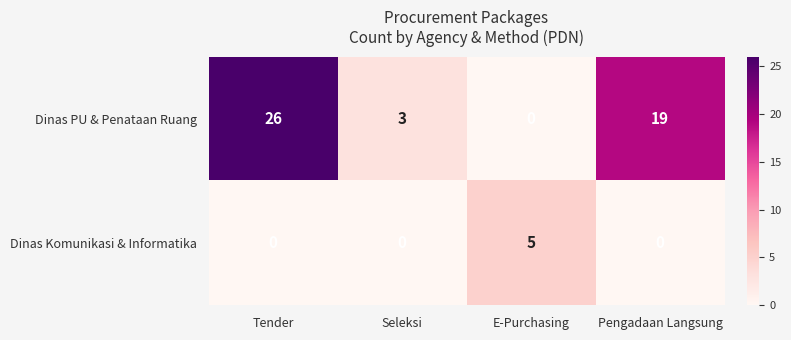

What is the sum of all Dinas Komunikasi & Informatika values?

5